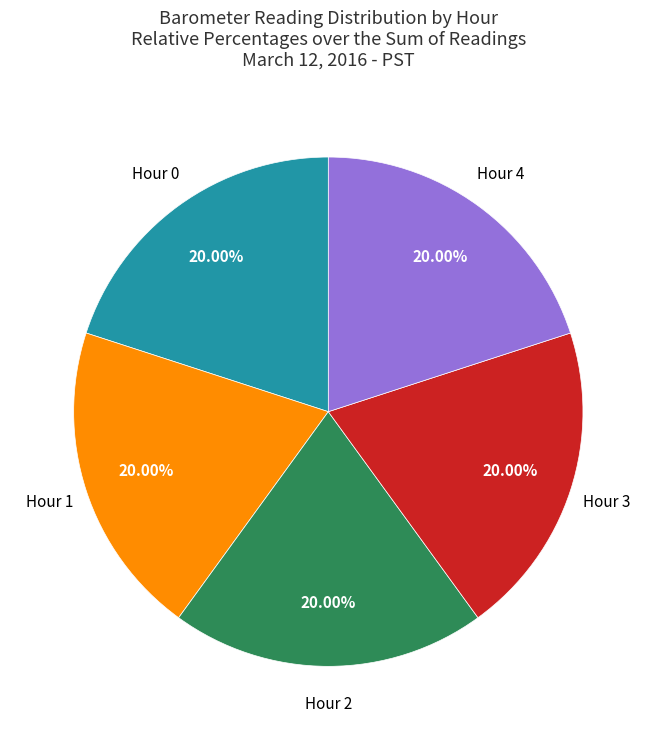

Is there a majority slice in this chart?

No